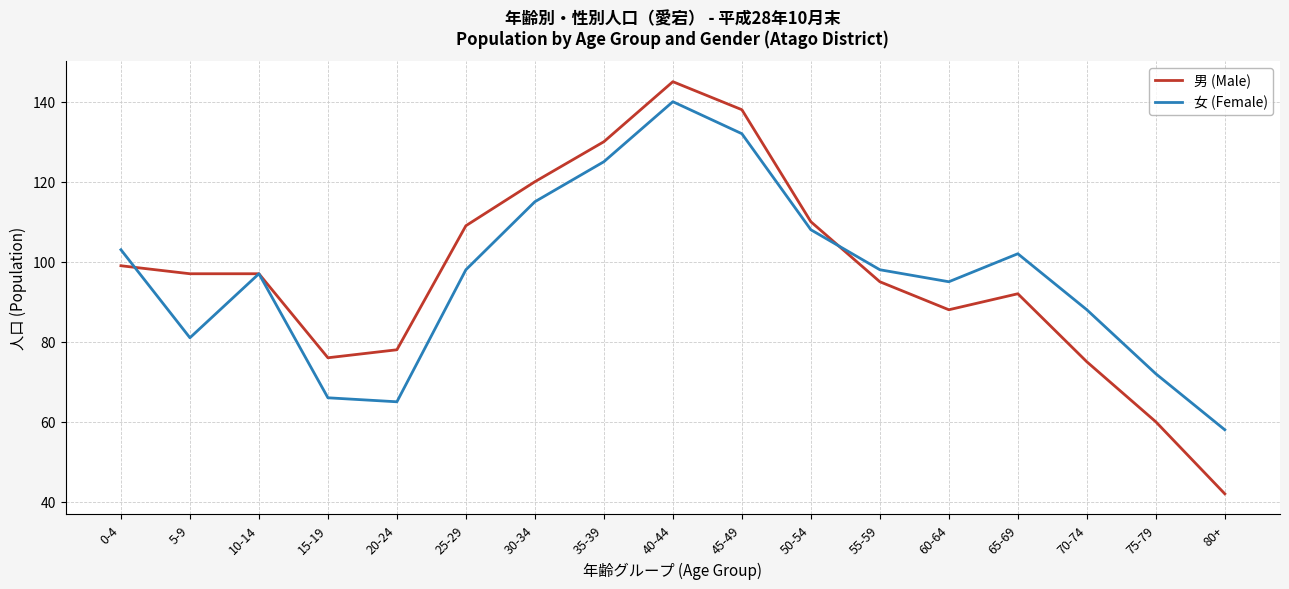

Which series has the largest range (max minus min)?

男 (Male)